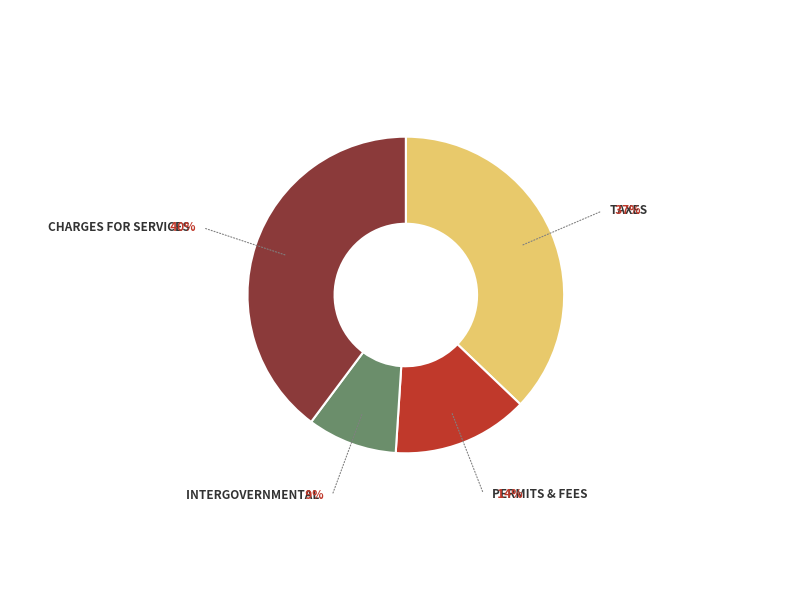

Is there any slice that represents more than half of the pie?

No